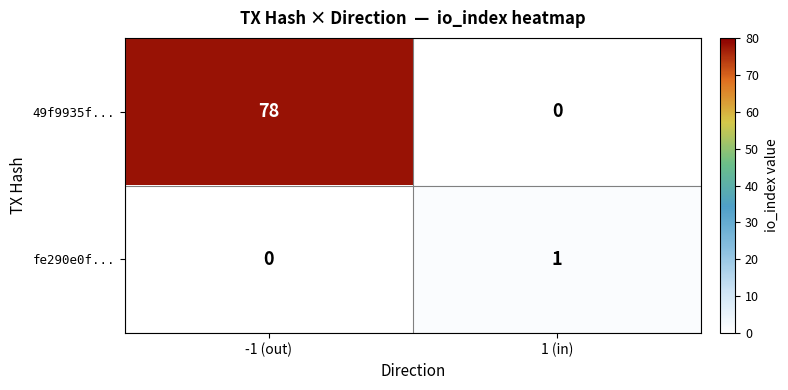

Is it true that 49f9935f... equals 0 at 1 (in)?

True